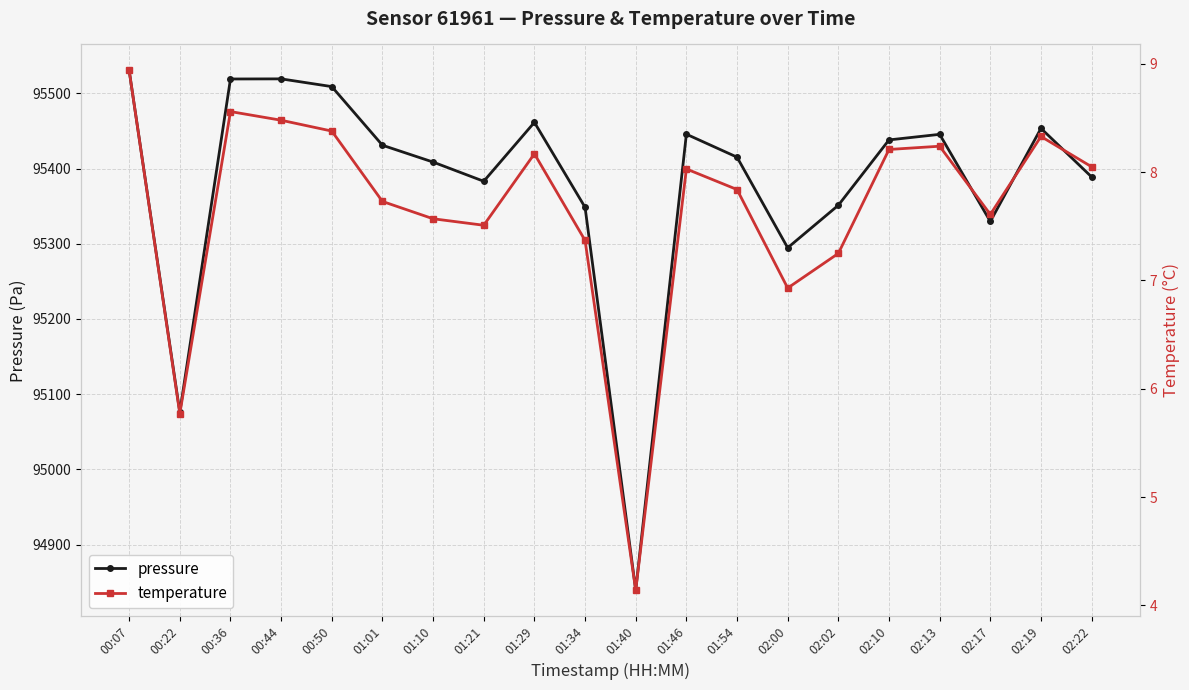

What is the label of the 10th point from the right?

01:40